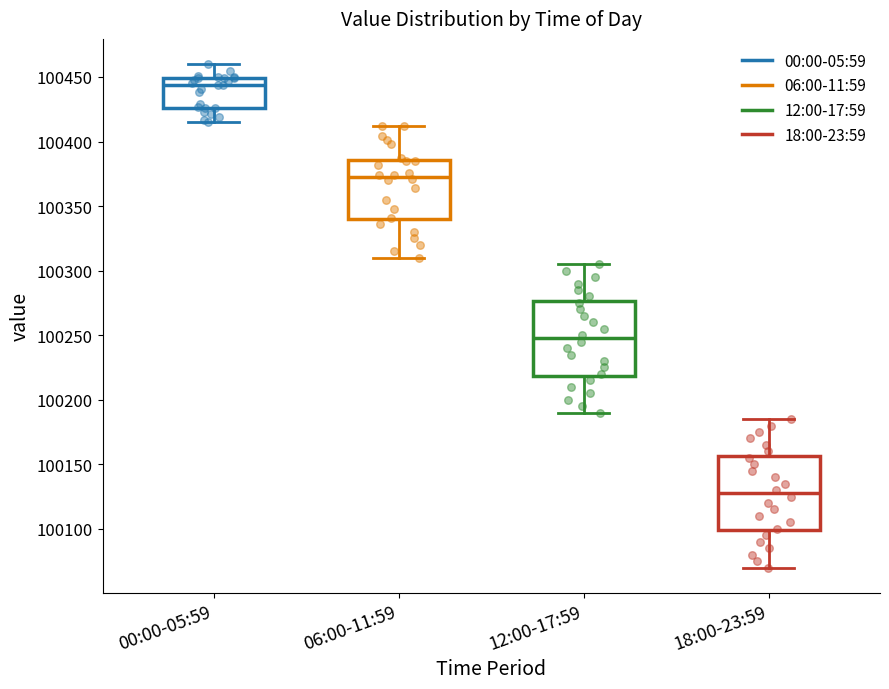

Which box's median line is the lowest?

18:00-23:59